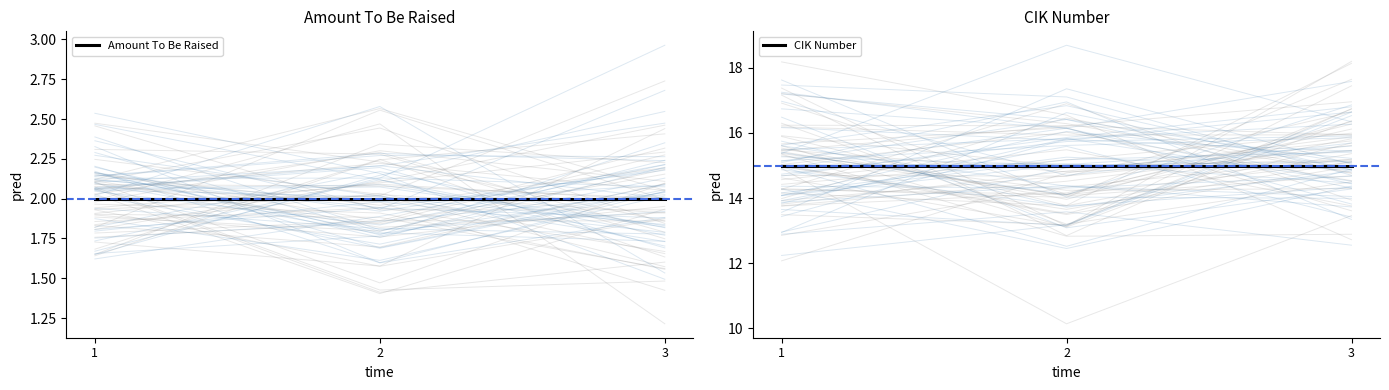

What is the sum of the Amount To Be Raised values at 1 and 3?

4